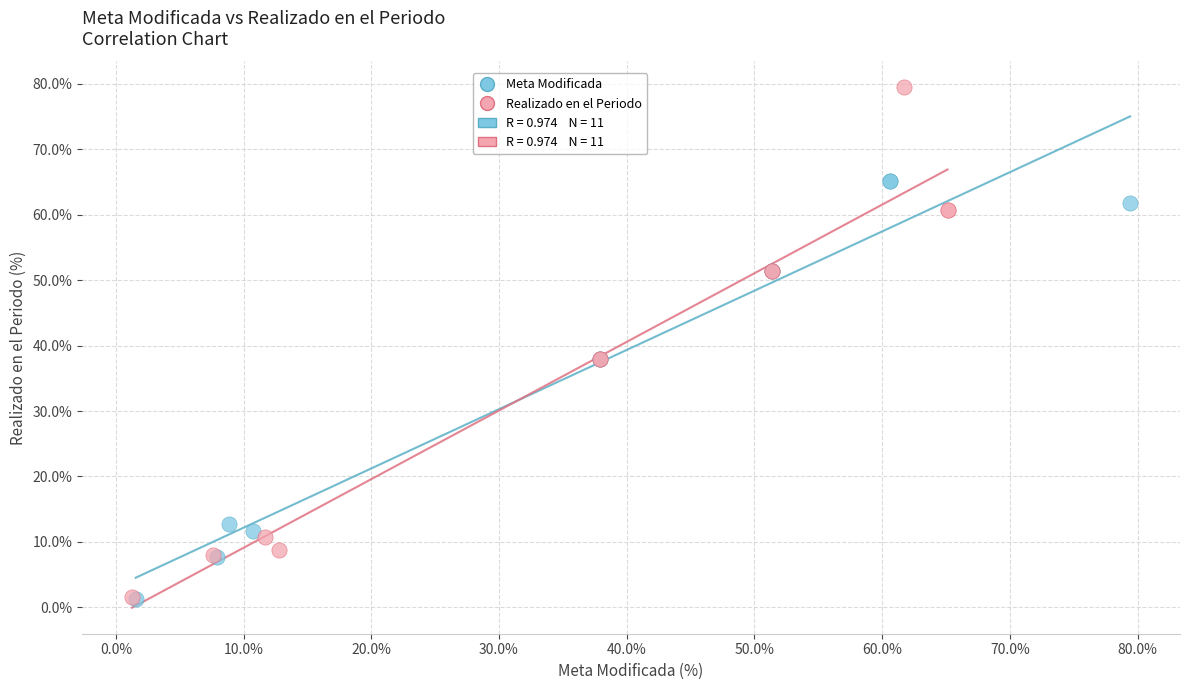

Which series contains the highest Y value?

Realizado en el Periodo